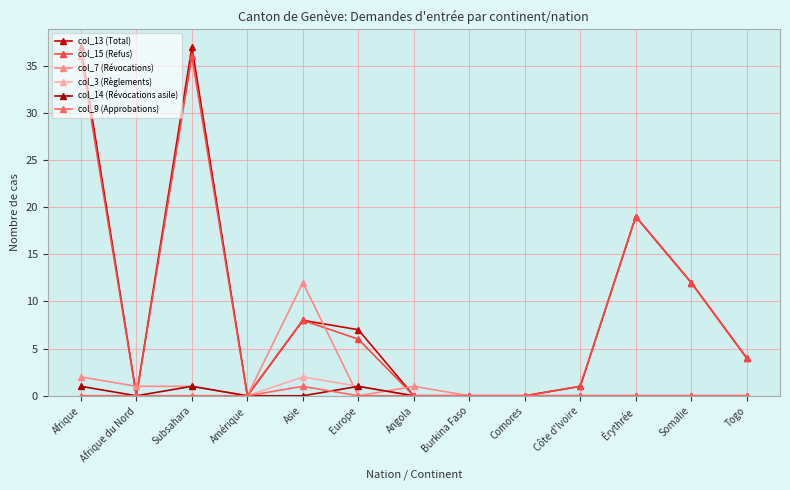

What is the value of the col_15 (Refus) point at the 10th from the left?

1